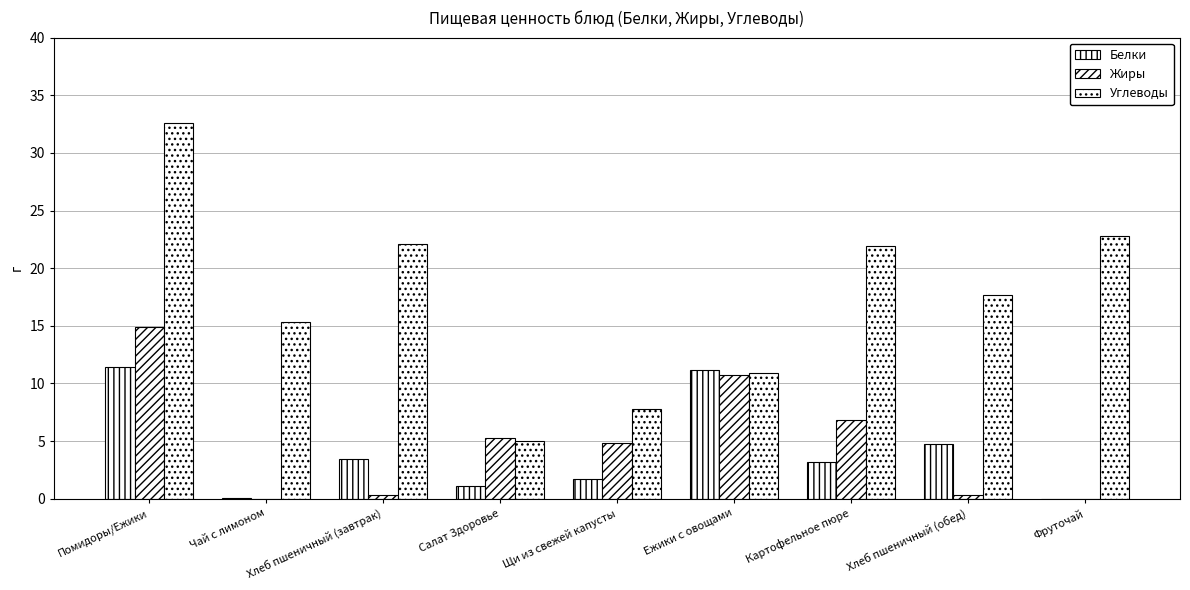

How many values in the Углеводы series exceed 17?

5